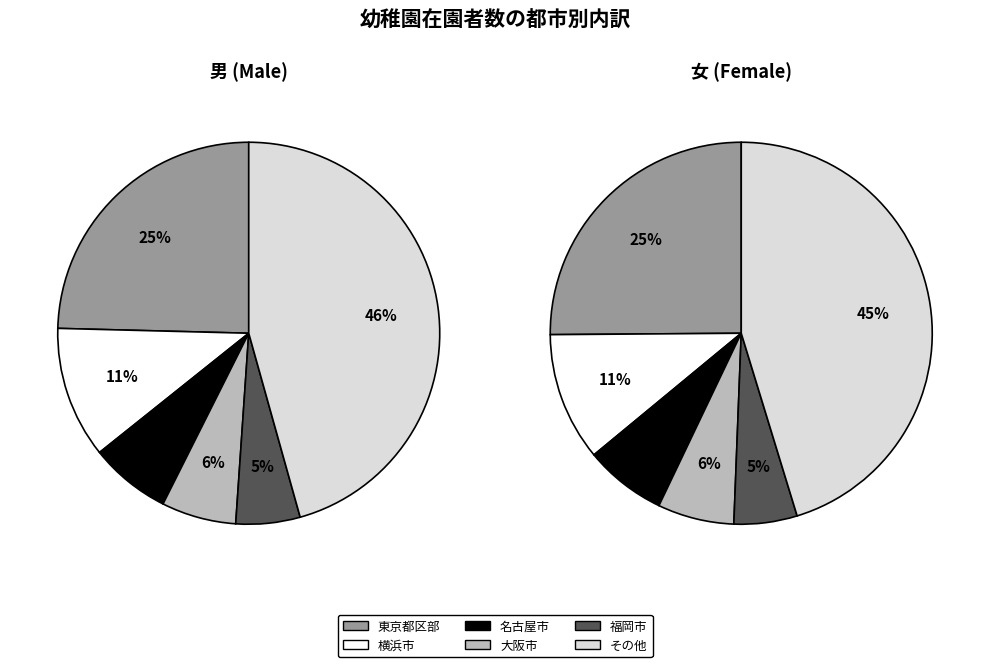

Does any single category account for the majority?

No